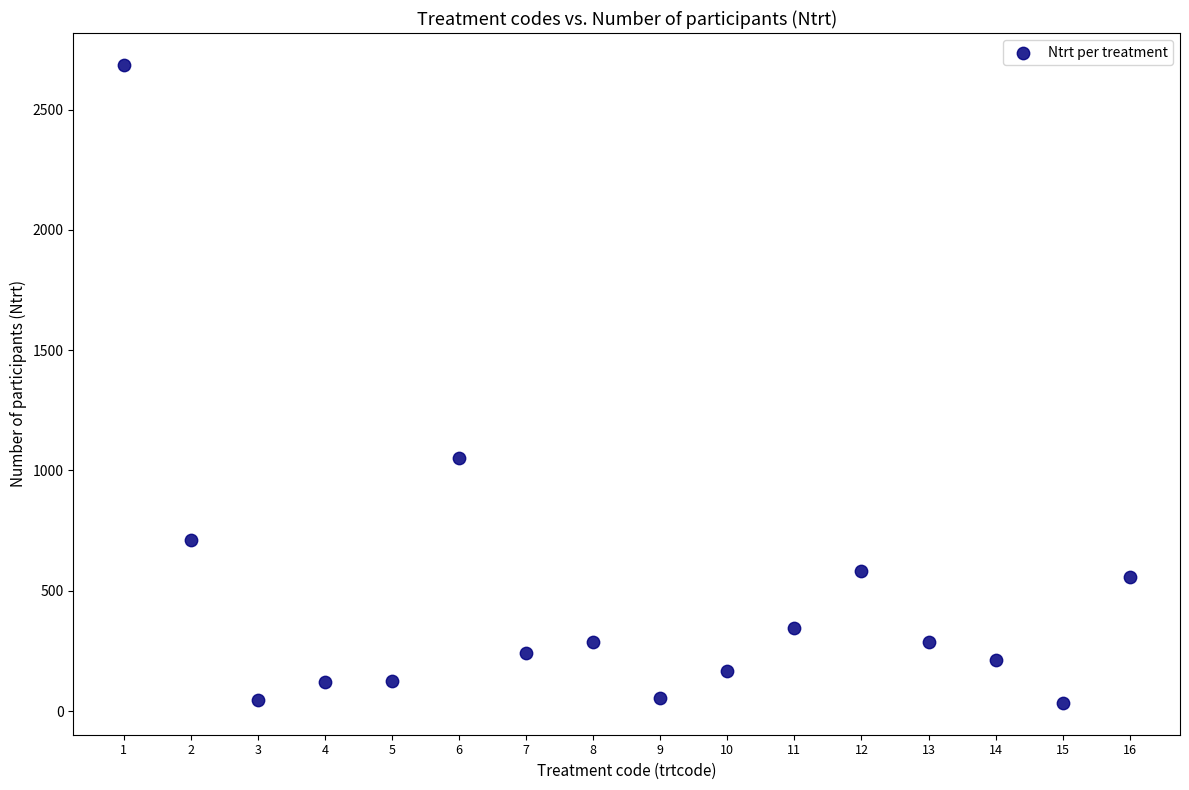

What Y value in the scatter plot is closest to 1359?

1052.0